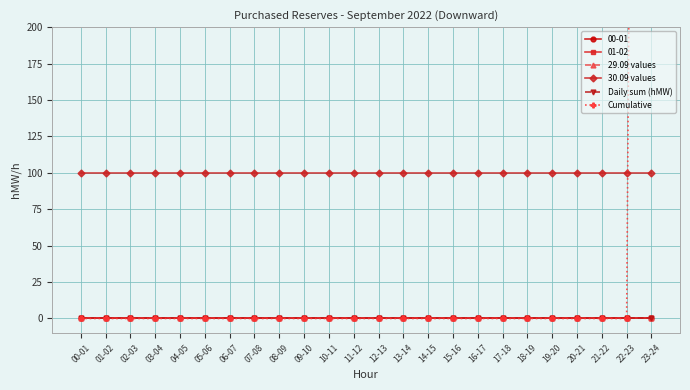

Which has a higher value, 08-09 or 03-04?

08-09